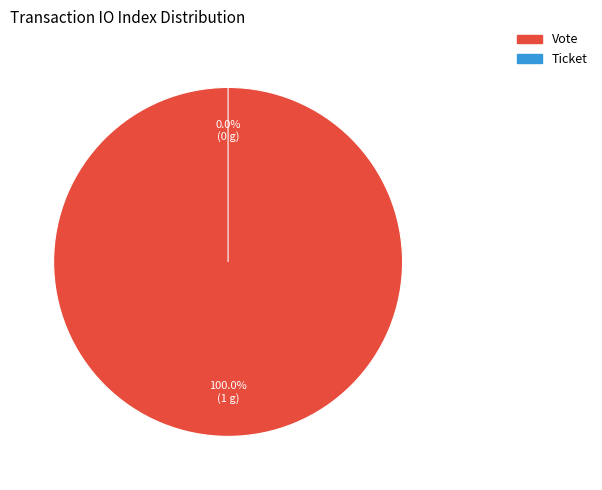

How many segments does this pie chart have?

2